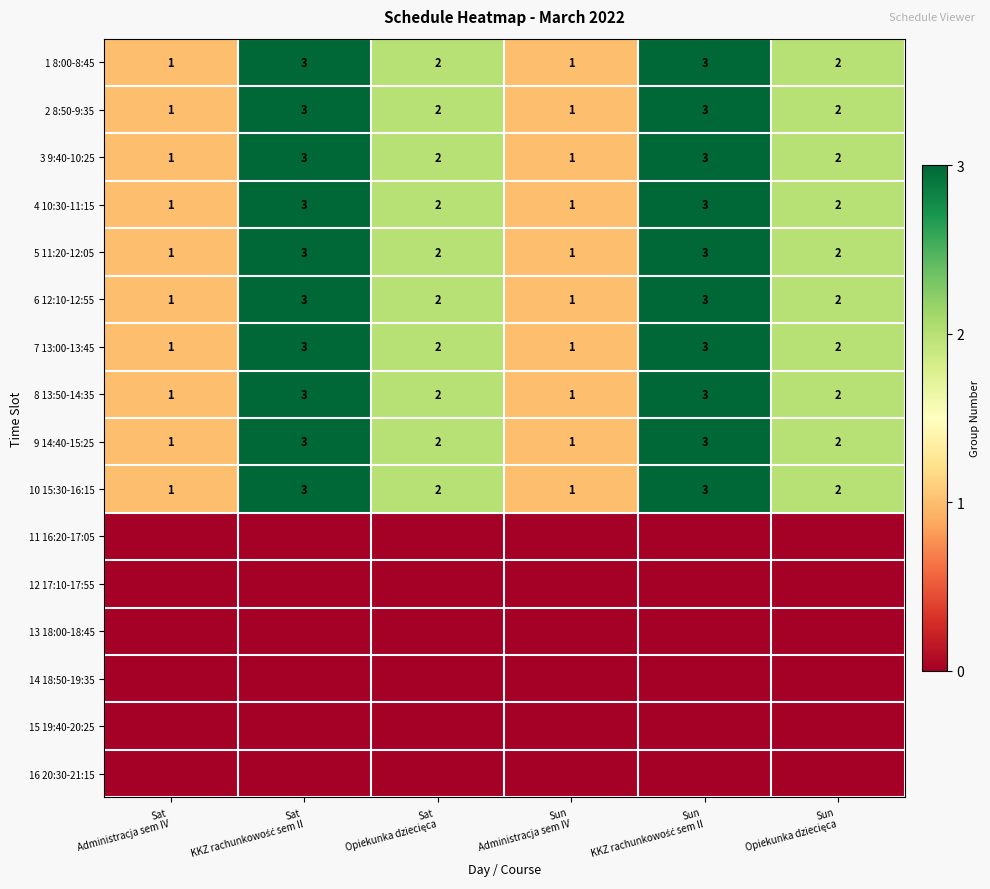

What is the sum of all 1 8:00-8:45 values?

12